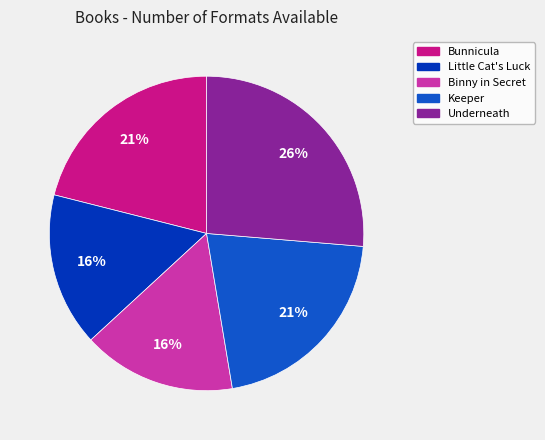

To the nearest percent, what portion does Bunnicula represent?

21%